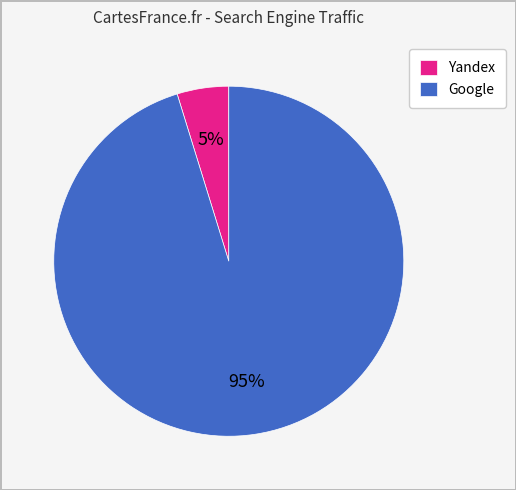

The Yandex slice represents 5% of the pie. True or false?

True